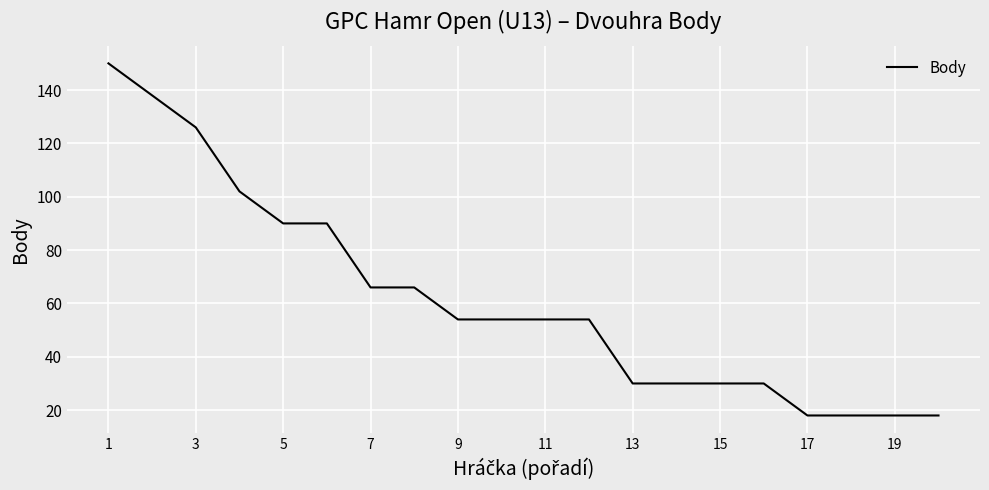

What is the difference between the maximum and minimum values?

132